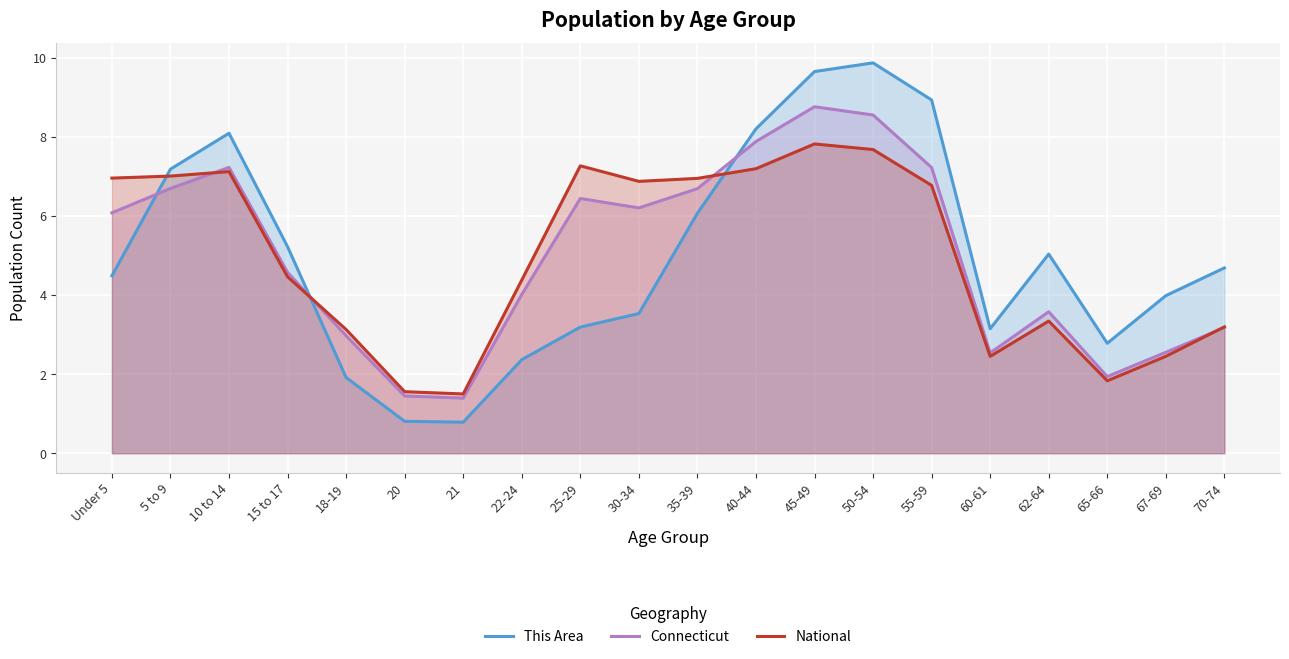

List the series in order of their peak value, lowest first.

National, Connecticut, This Area